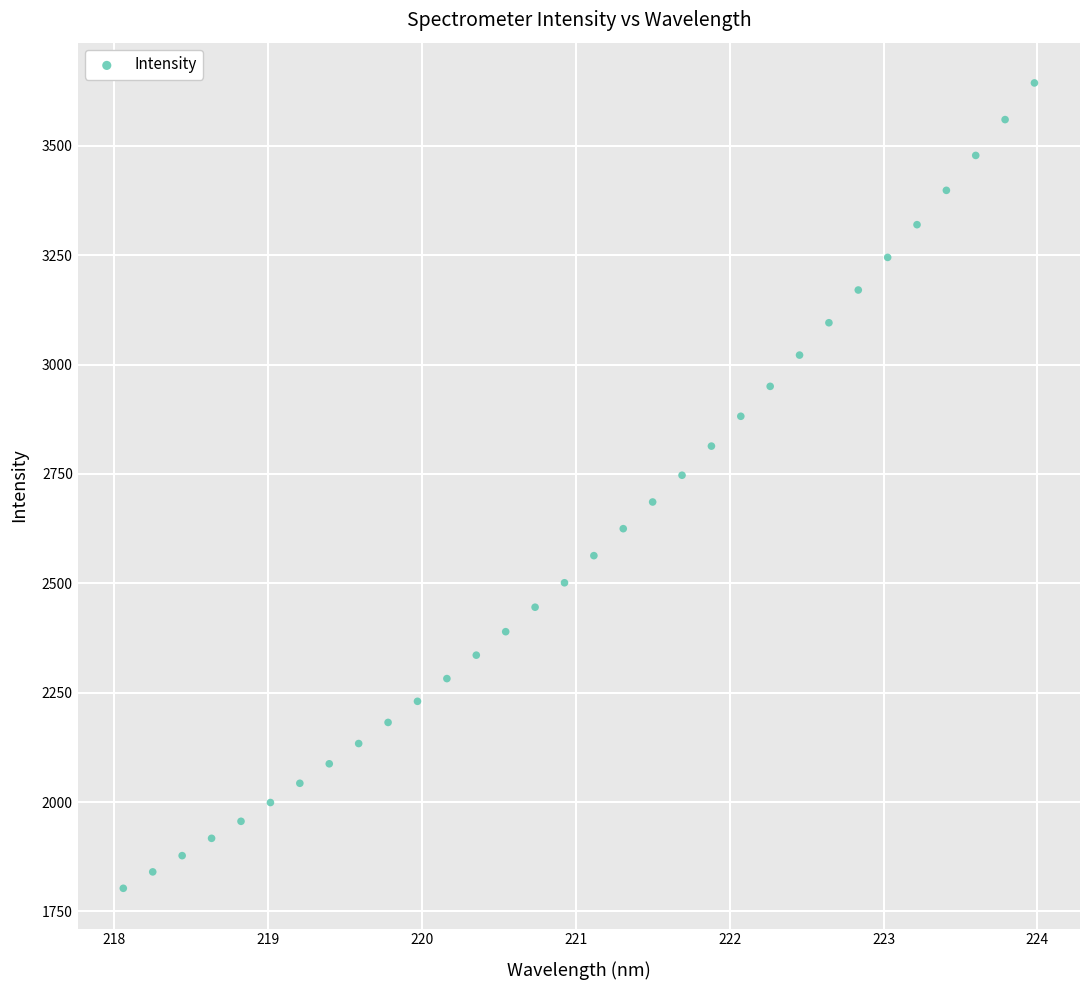

What is the range of Y values (max minus min)?

1841.1